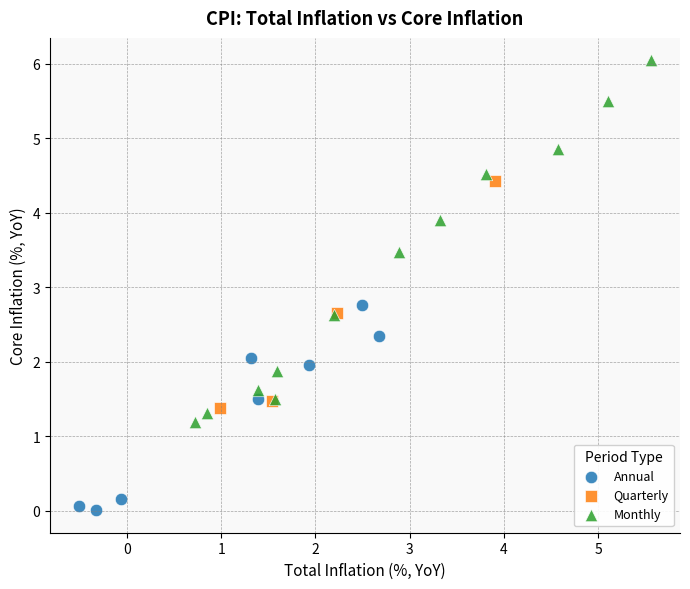

Which series contains the highest Y value?

Monthly